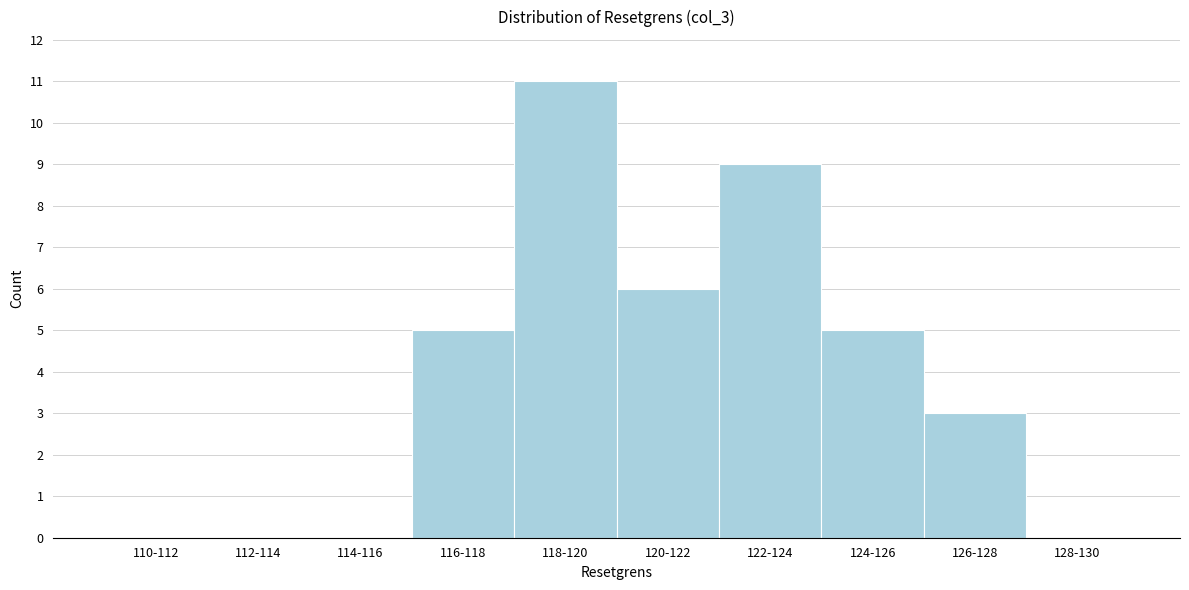

Reading left to right, list all the values displayed in this chart.

110-112=0	112-114=0	114-116=0	116-118=5	118-120=11	120-122=6	122-124=9	124-126=5	126-128=3	128-130=0